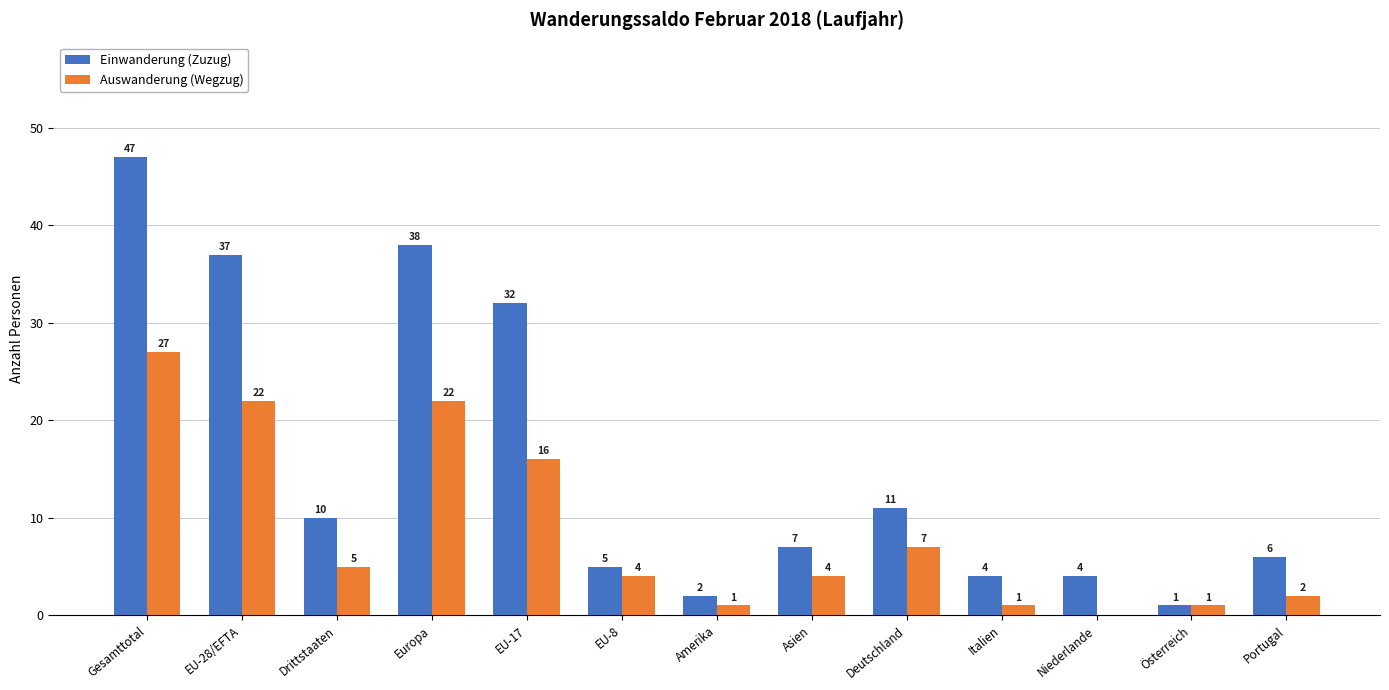

The value of Einwanderung (Zuzug) at EU-8 is 5. True or false?

True